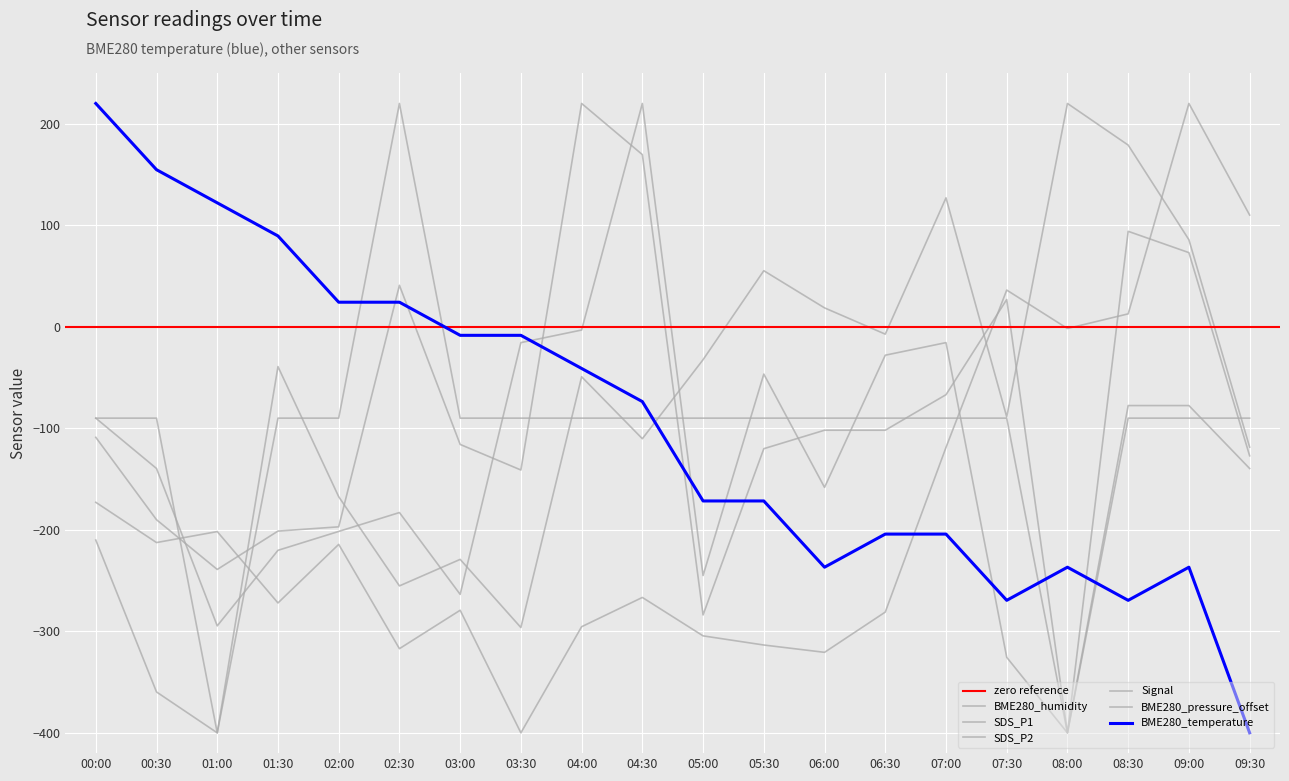

How many distinct data groups are displayed?

6